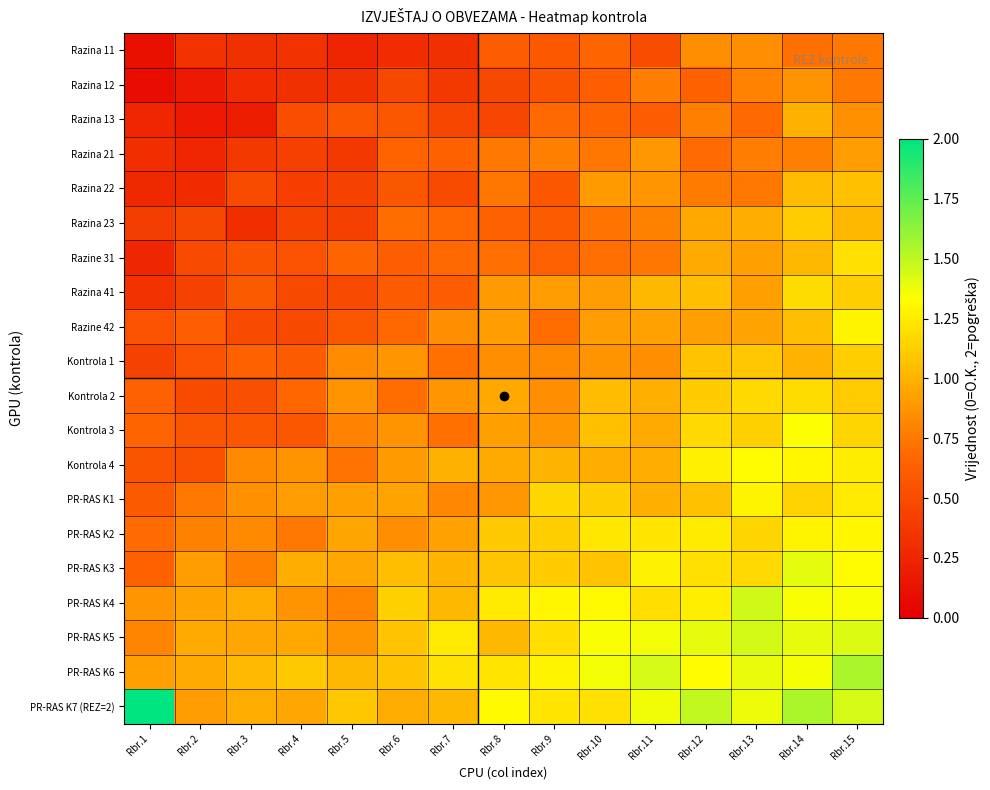

At how many categories does at least one series exceed 1?

14